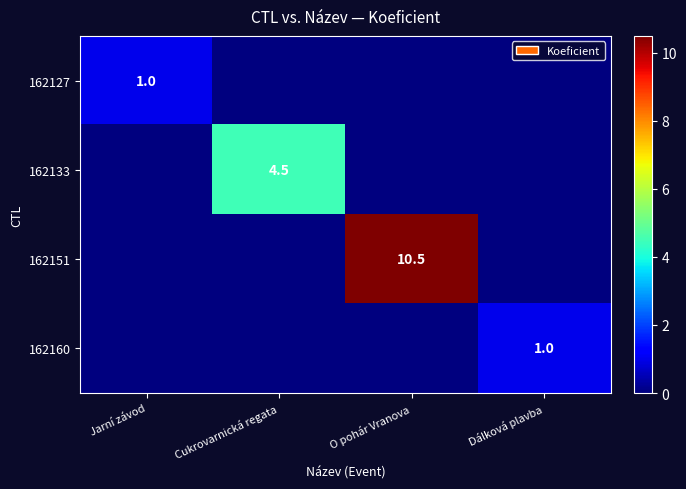

How many categories are shown in the chart?

4